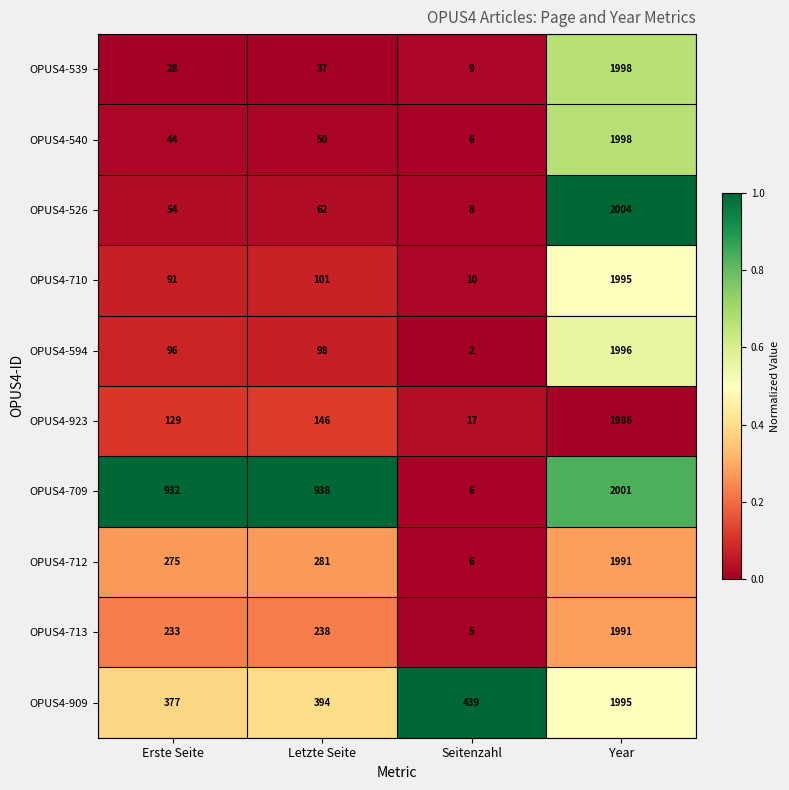

At which label does OPUS4-909 reach its peak?

Year